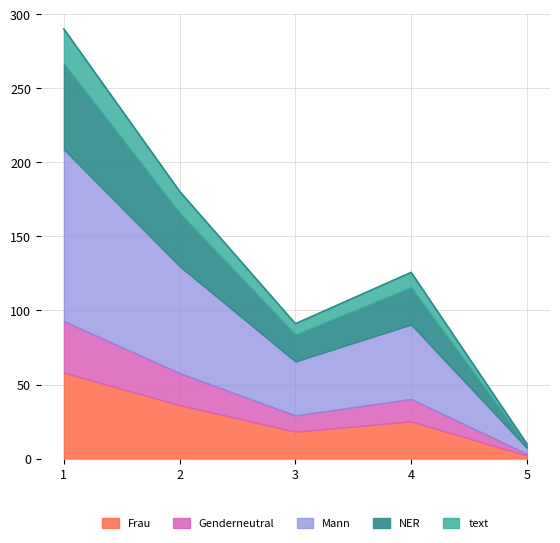

Reading right to left, list all the values displayed in this chart.

10.0	125.7	91.1	180.4	290.0